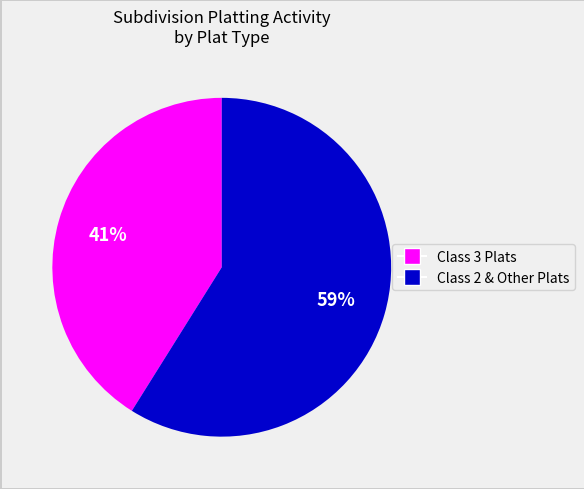

To the nearest percent, what is the average slice percentage?

50%